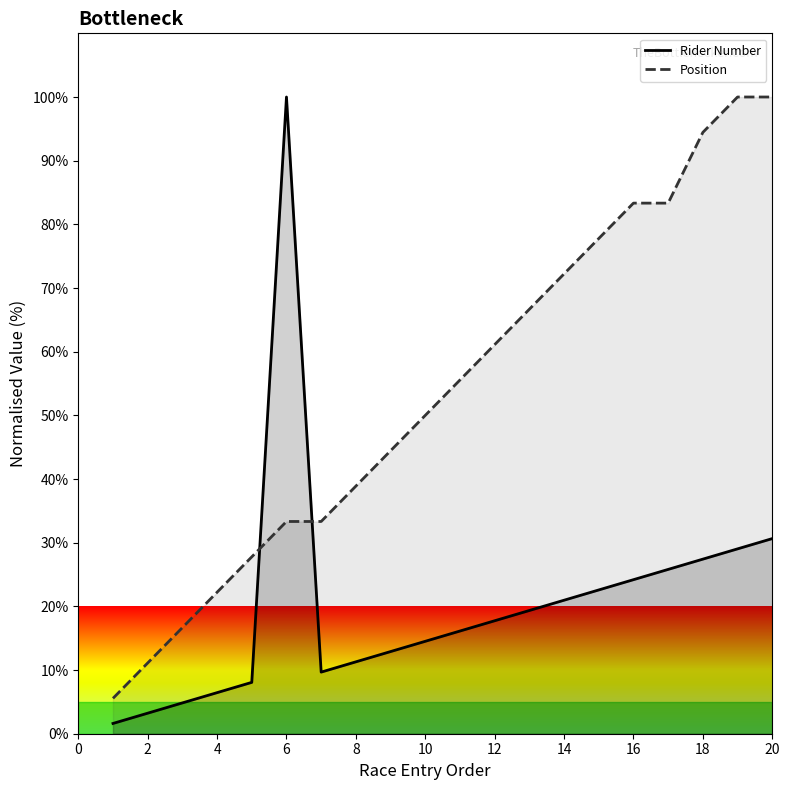

Reading right to left, transcribe all the data shown in this chart.

Rider Number: 30.6	29.0	27.4	25.8	24.2	22.6	21.0	19.4	17.7	16.1	14.5	12.9	11.3	9.7	100.0	8.1	6.5	4.8	3.2	1.6
Position: 100.0	100.0	94.4	83.3	83.3	77.8	72.2	66.7	61.1	55.6	50.0	44.4	38.9	33.3	33.3	27.8	22.2	16.7	11.1	5.6